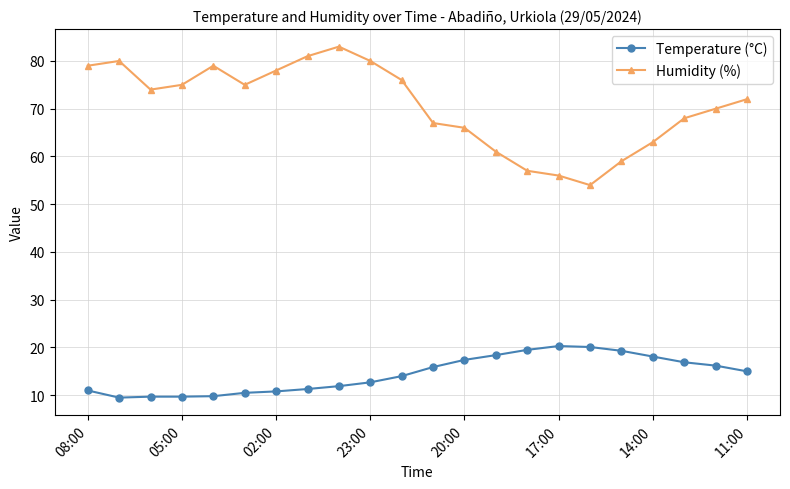

How many interior local valleys does the Humidity (%) series have?

3